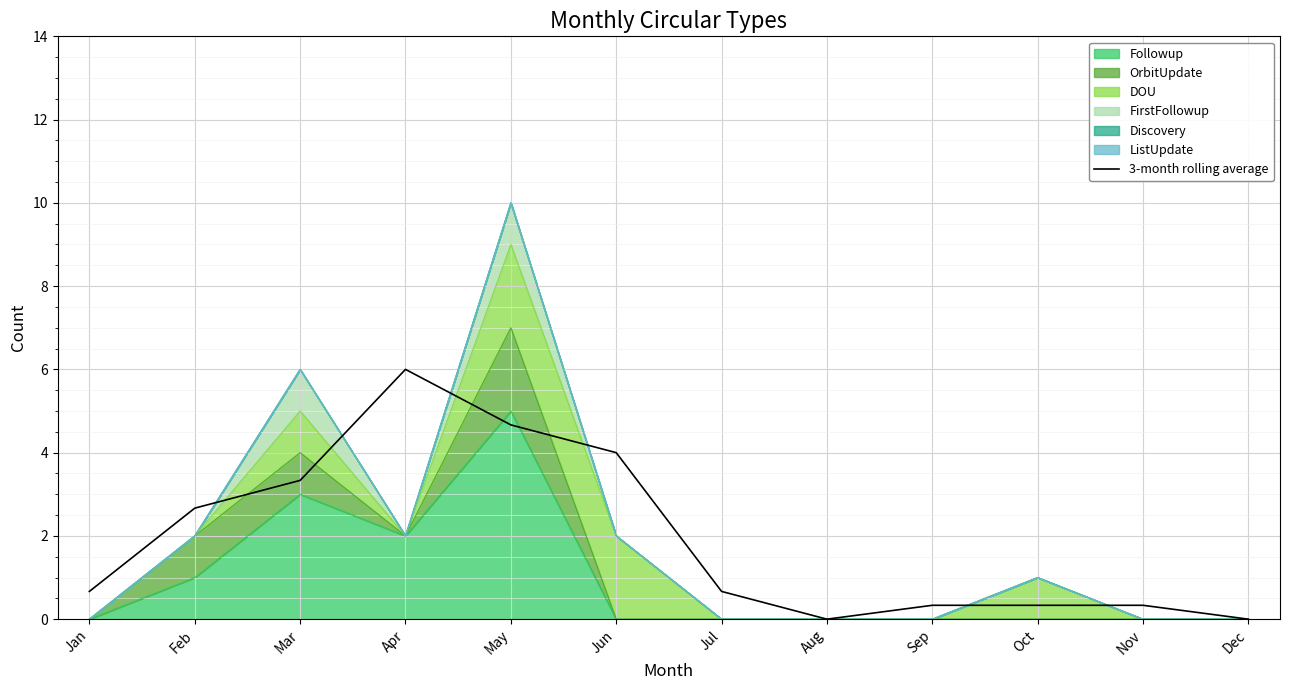

How many data points does each series have?

12